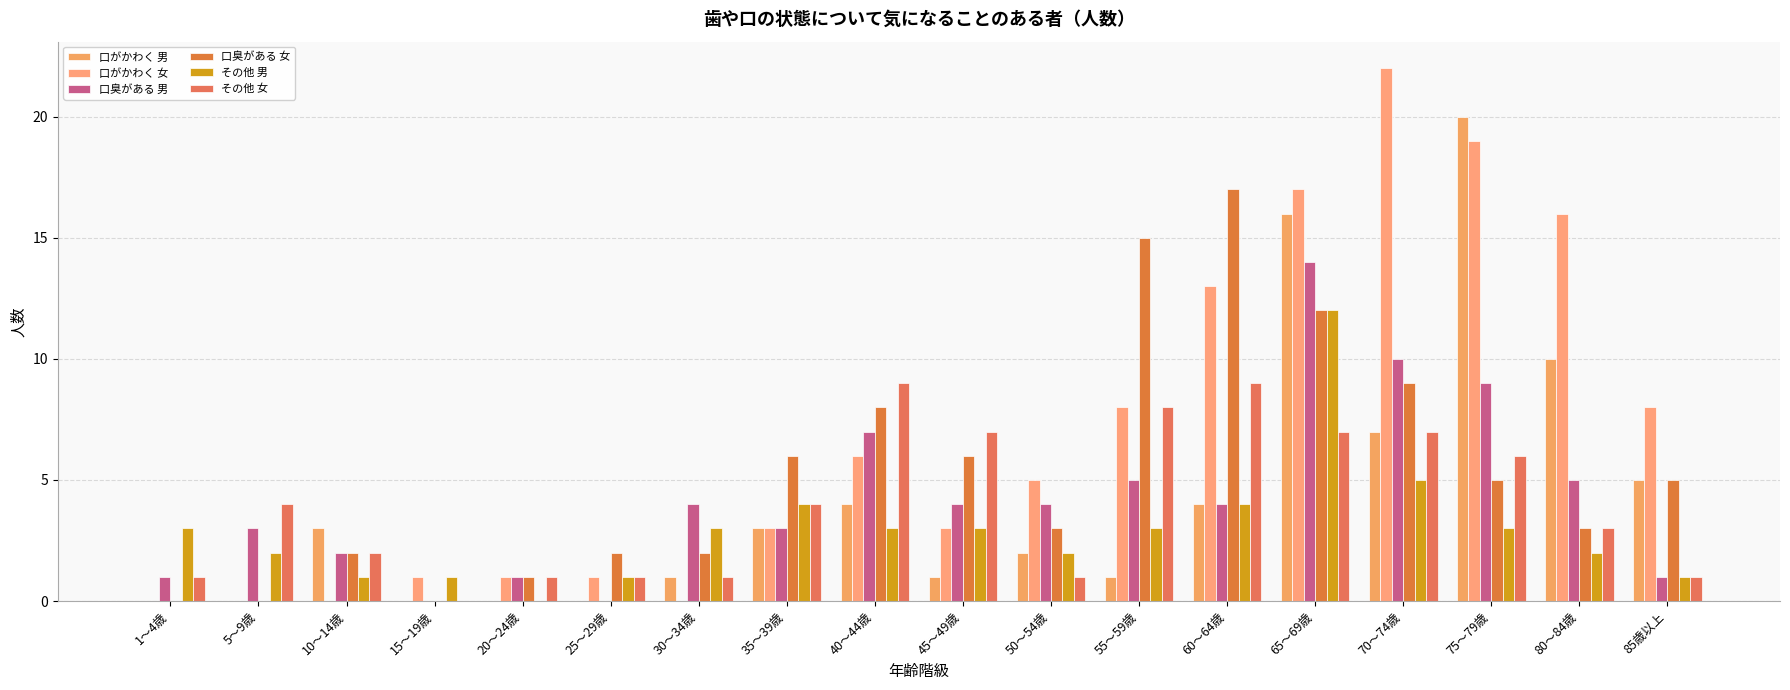

Count the number of categories in the chart.

18